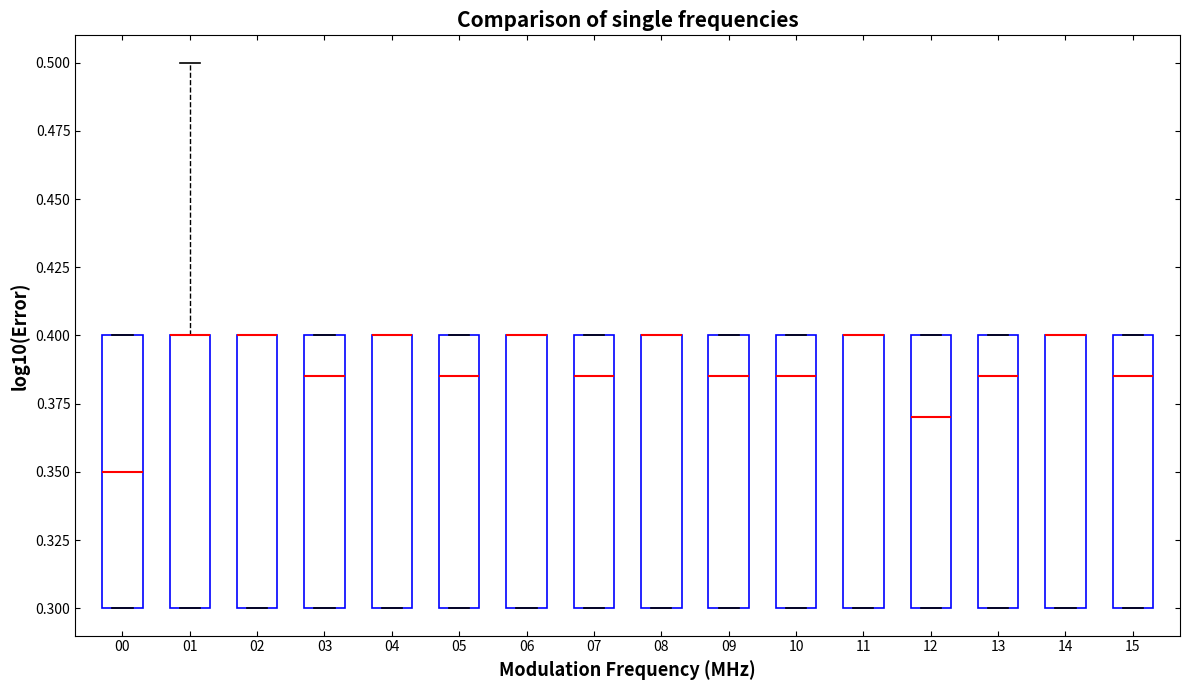

Reading left to right, transcribe this box plot: for each box, give where its median line is, the range the box spans, and where its two whiskers end, as read against the y-axis. The values are not printed on the chart, so give them approximately, as read against the axis.

00: median 0.350, box 0.300 to 0.400, whiskers 0.300 to 0.400
01: median 0.400 (drawn on the box's upper edge), box 0.300 to 0.400, whiskers 0.300 to 0.500
02: median 0.400 (drawn on the box's upper edge), box 0.300 to 0.400, whiskers 0.300 to 0.400
03: median 0.385, box 0.300 to 0.400, whiskers 0.300 to 0.400
04: median 0.400 (drawn on the box's upper edge), box 0.300 to 0.400, whiskers 0.300 to 0.400
05: median 0.385, box 0.300 to 0.400, whiskers 0.300 to 0.400
06: median 0.400 (drawn on the box's upper edge), box 0.300 to 0.400, whiskers 0.300 to 0.400
07: median 0.385, box 0.300 to 0.400, whiskers 0.300 to 0.400
08: median 0.400 (drawn on the box's upper edge), box 0.300 to 0.400, whiskers 0.300 to 0.400
09: median 0.385, box 0.300 to 0.400, whiskers 0.300 to 0.400
10: median 0.385, box 0.300 to 0.400, whiskers 0.300 to 0.400
11: median 0.400 (drawn on the box's upper edge), box 0.300 to 0.400, whiskers 0.300 to 0.400
12: median 0.370, box 0.300 to 0.400, whiskers 0.300 to 0.400
13: median 0.385, box 0.300 to 0.400, whiskers 0.300 to 0.400
14: median 0.400 (drawn on the box's upper edge), box 0.300 to 0.400, whiskers 0.300 to 0.400
15: median 0.385, box 0.300 to 0.400, whiskers 0.300 to 0.400